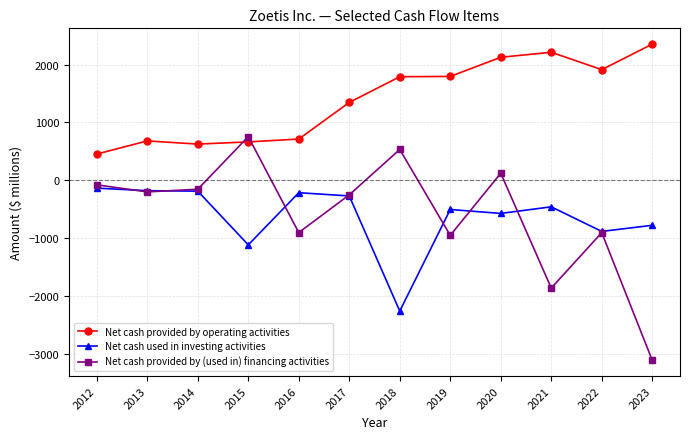

Which label corresponds to the smallest value in the chart?

2023